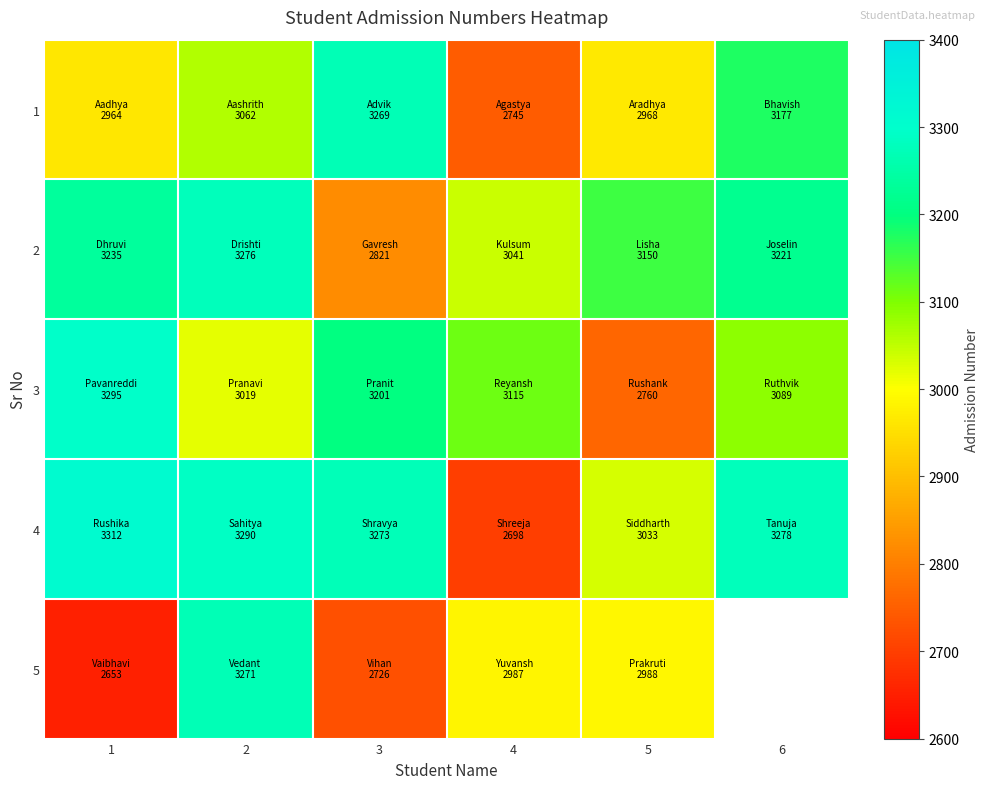

What is the sum of the 3 values at 2 and 6?

6108.0